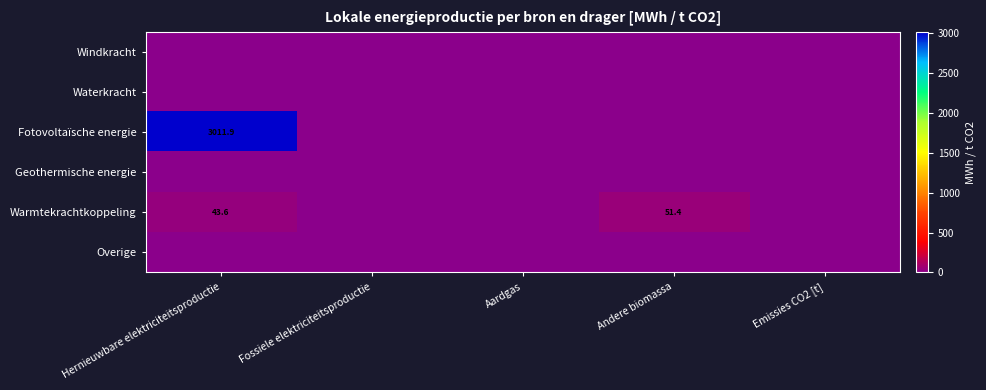

What is the maximum value shown in the chart?

3011.9